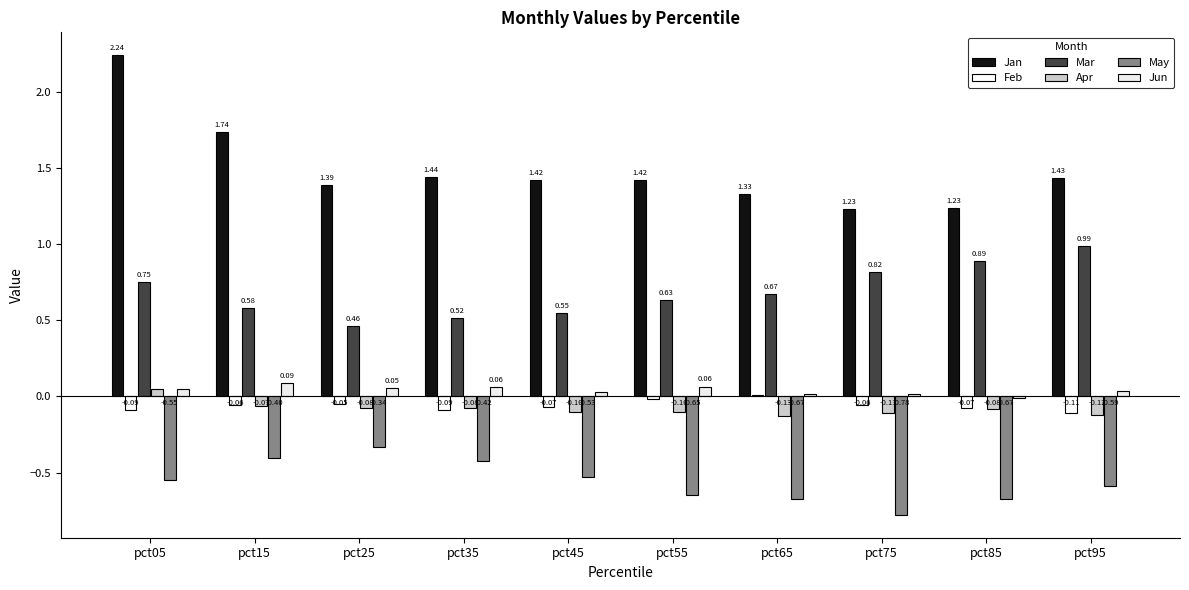

How many groups of bars are there?

10